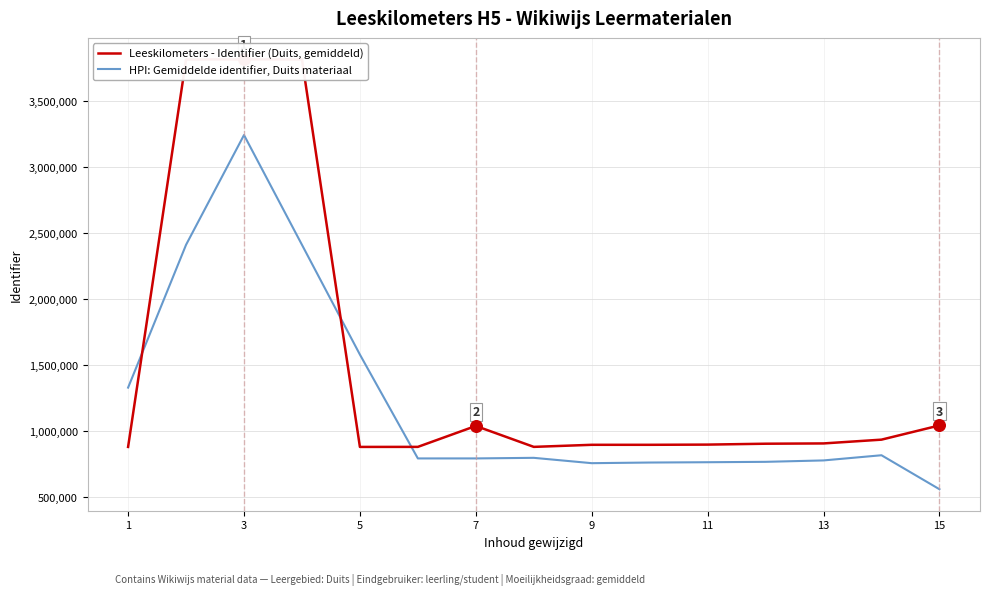

Which series contains the lowest Y value?

HPI: Gemiddelde identifier, Duits materiaal